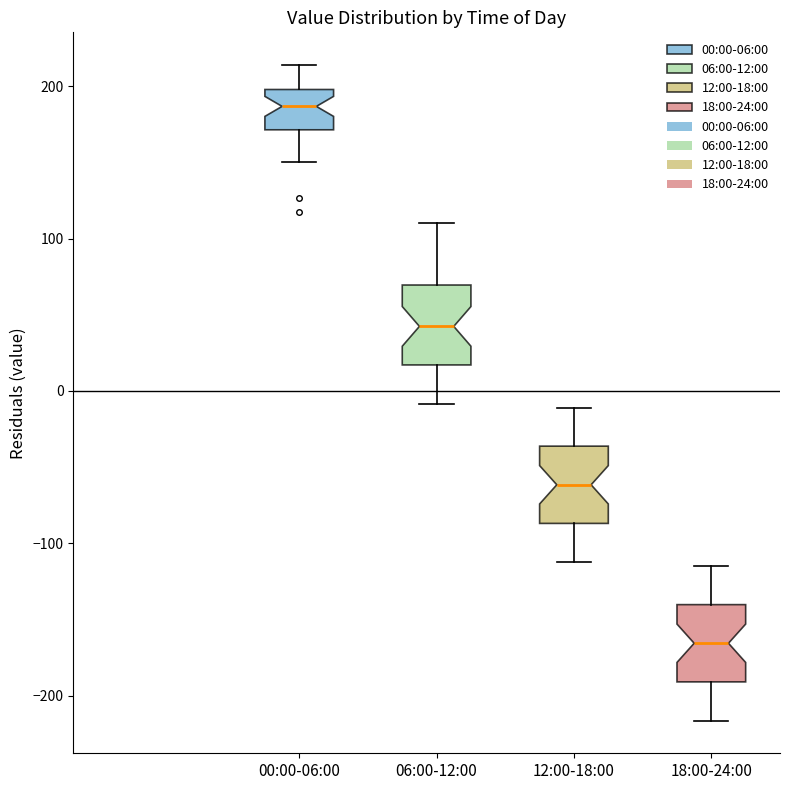

Reading left to right, transcribe this box plot: for each box, give where its median line is, the range the box spans, and where its two whiskers end, as read against the y-axis. The values are not printed on the chart, so give them approximately, as read against the axis.

00:00-06:00: median 190, box 170 to 200, whiskers 150 to 210
06:00-12:00: median 40, box 20 to 70, whiskers -10 to 110
12:00-18:00: median -60, box -90 to -40, whiskers -110 to -10
18:00-24:00: median -170, box -190 to -140, whiskers -220 to -110